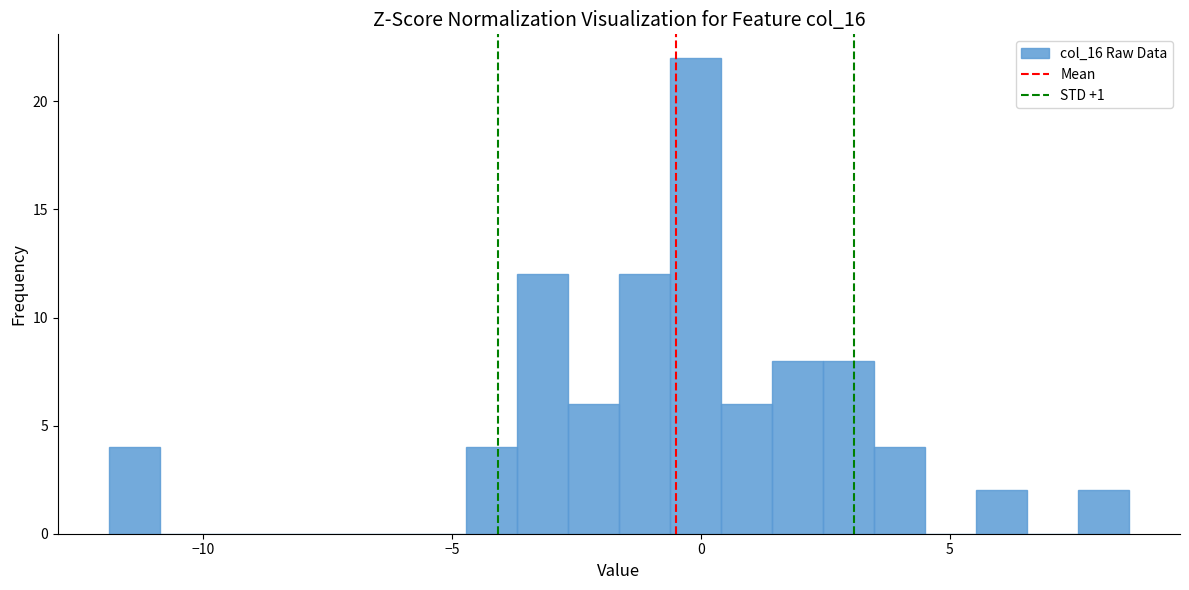

Around what value on the x-axis is the tallest bar? Give the approximate position of its centre, as read against the axis.

0.0